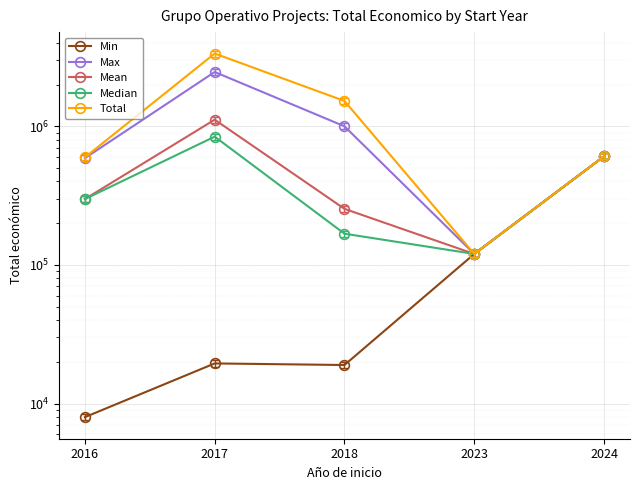

How many values in the Min series are below 19478?

2